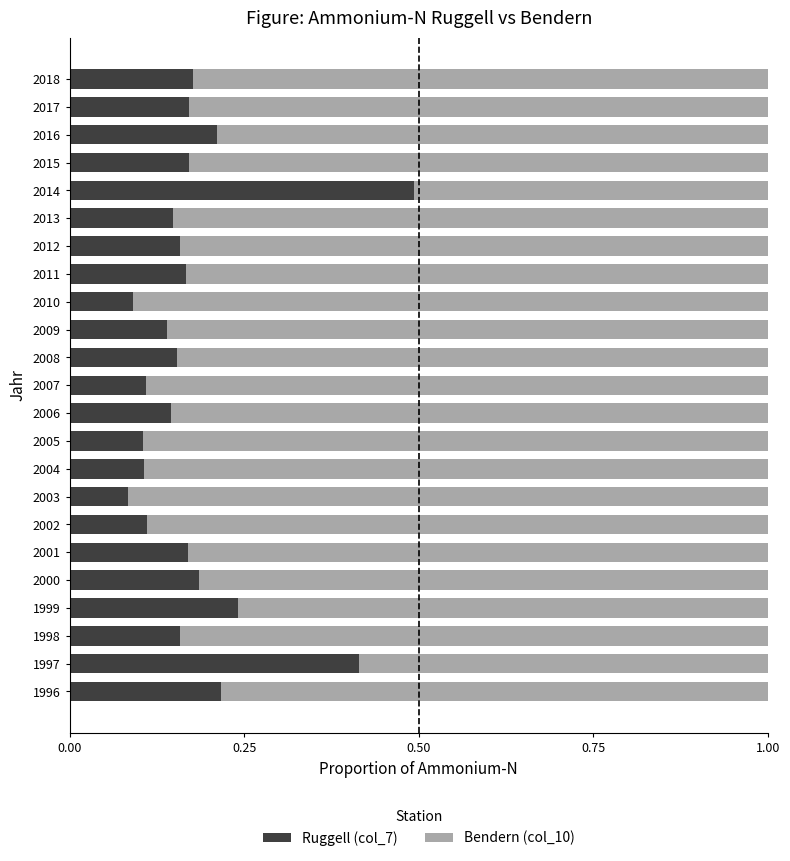

At which label does Ruggell (col_7) reach its peak?

2014